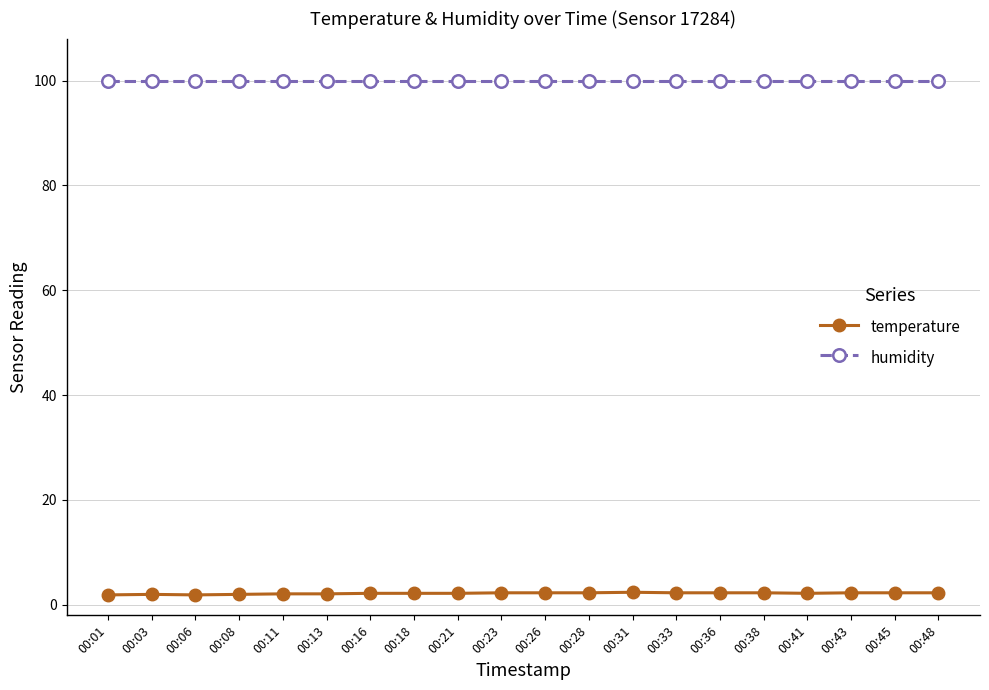

What is the maximum value for temperature?

2.4